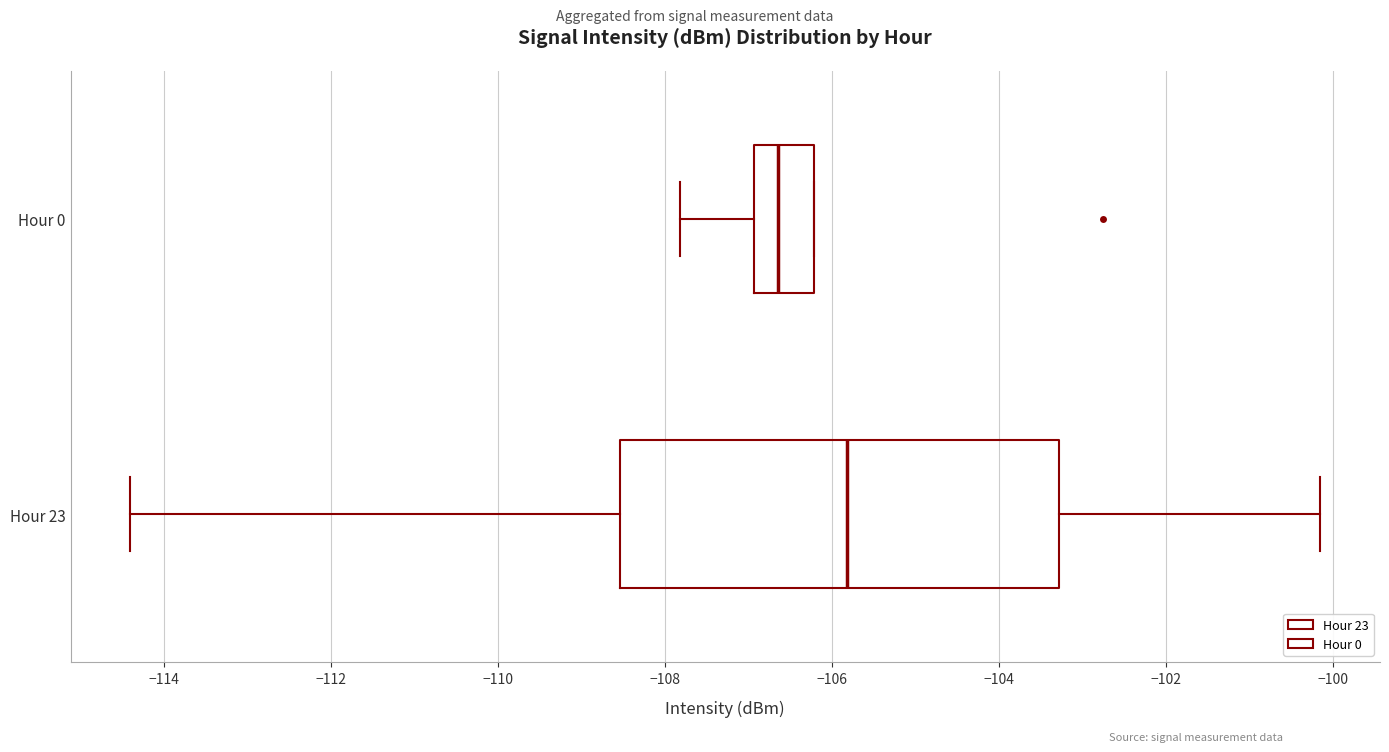

Reading bottom to top, read every box against the x-axis: the position of its median line, the range the box covers, and the ends of its whiskers. The values are not printed on the chart, so give them approximately, as read against the axis.

Hour 23: median -105.8, box -108.6 to -103.2, whiskers -114.4 to -100.2
Hour 0: median -106.6, box -107.0 to -106.2, whiskers -107.8 to -106.2